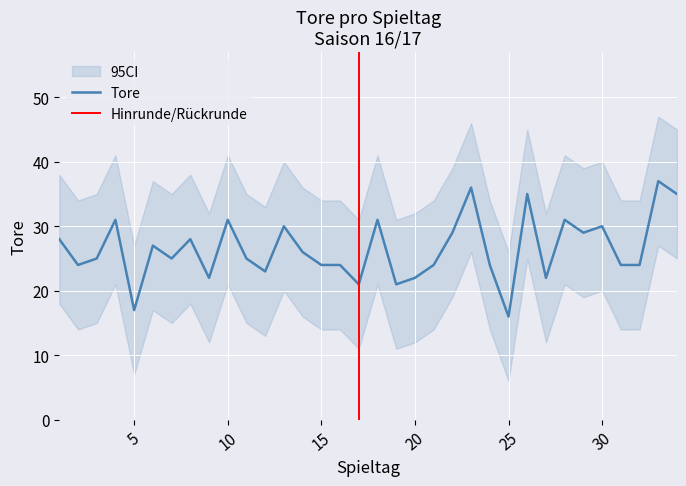

What is the maximum value shown in the chart?

37